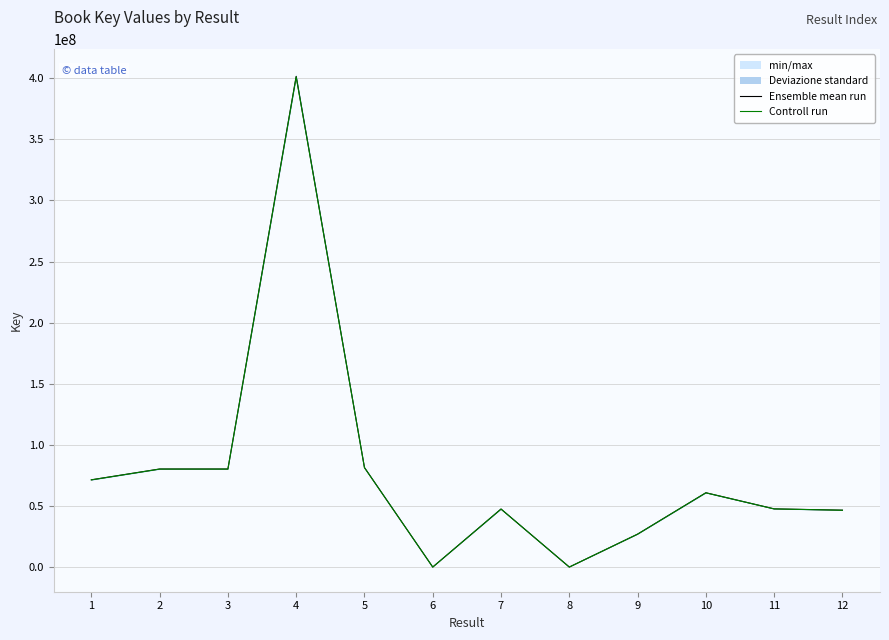

Is the value of Controll run at 2 greater than the value of Ensemble mean run at 5?

No